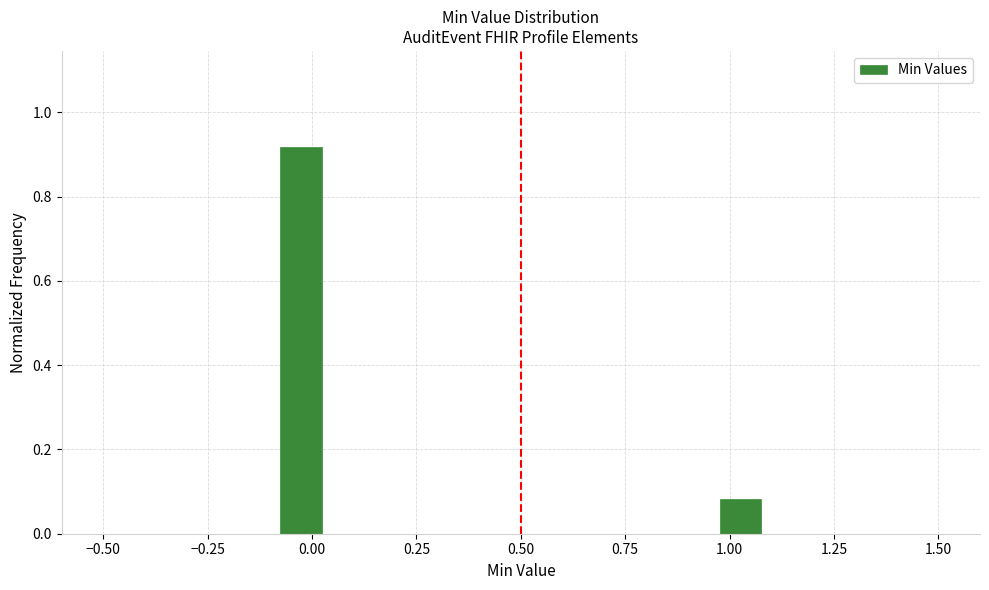

Read against the x-axis, roughly where is the centre of the tallest bar?

-0.05